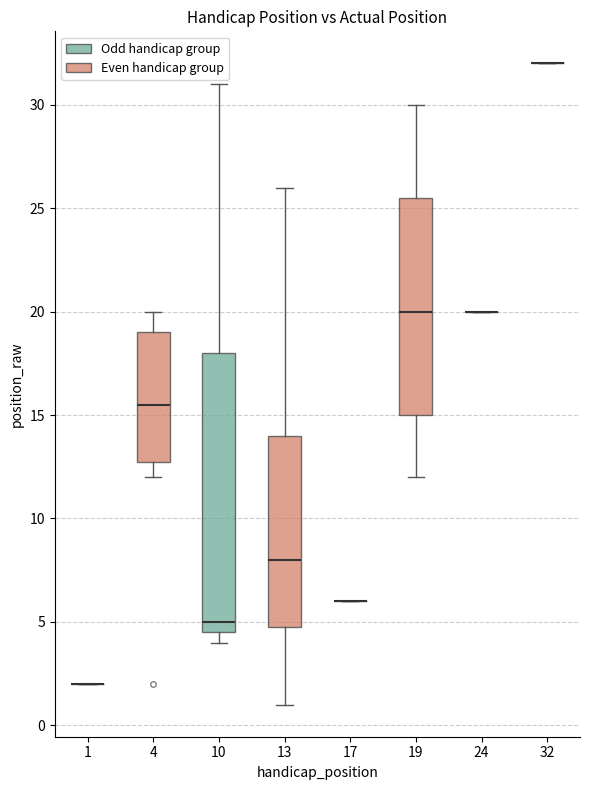

Comparing the boxes themselves (not the whiskers), which one is the tallest?

10